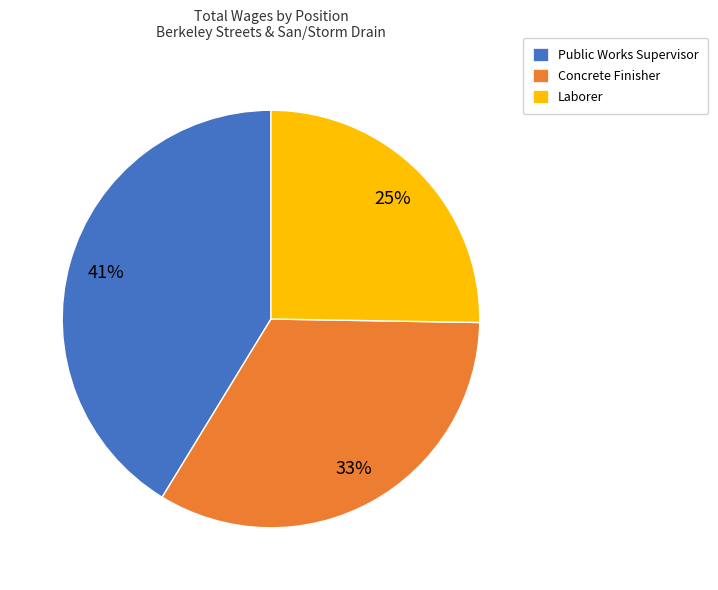

To the nearest percent, what percentage of the pie is Concrete Finisher?

33%